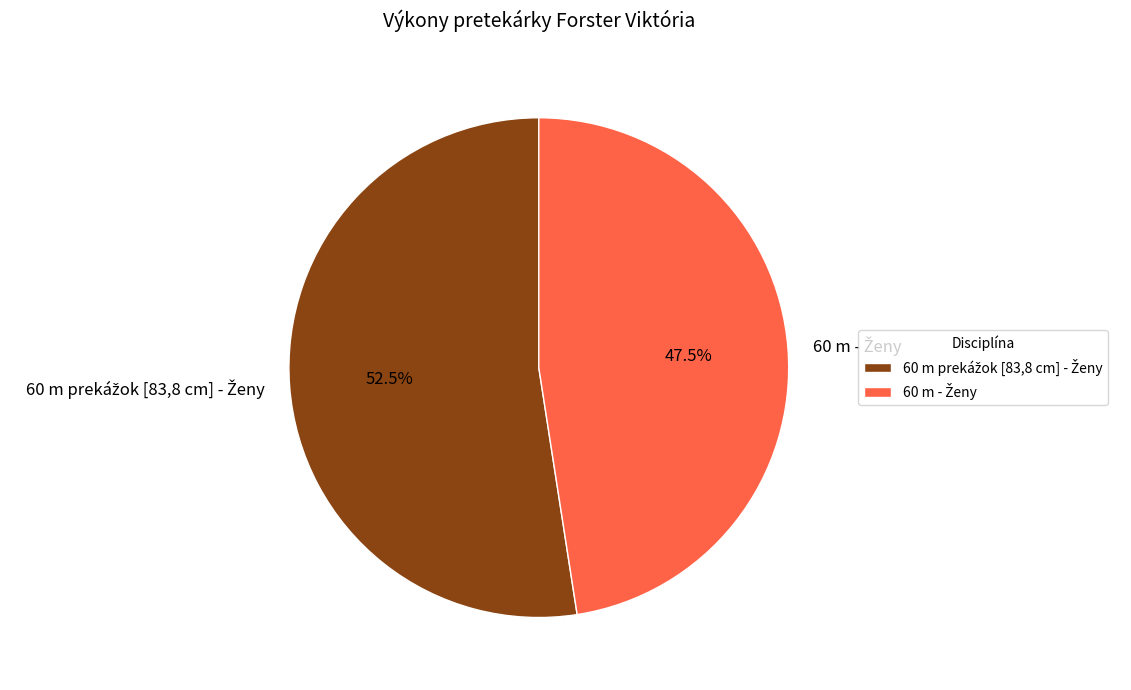

Is there any slice that represents more than half of the pie?

Yes